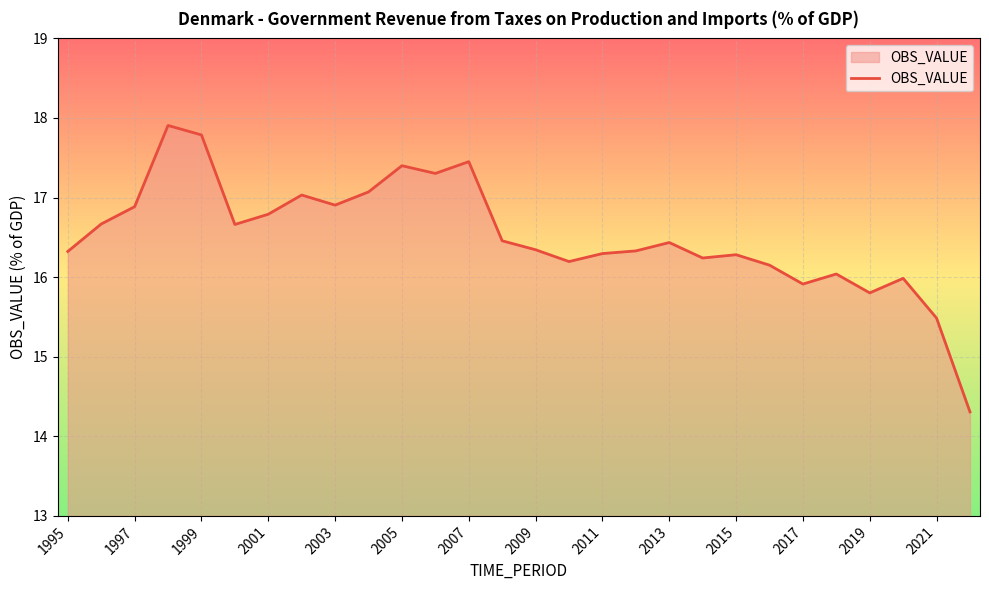

What is the difference between the maximum and minimum values?

3.6